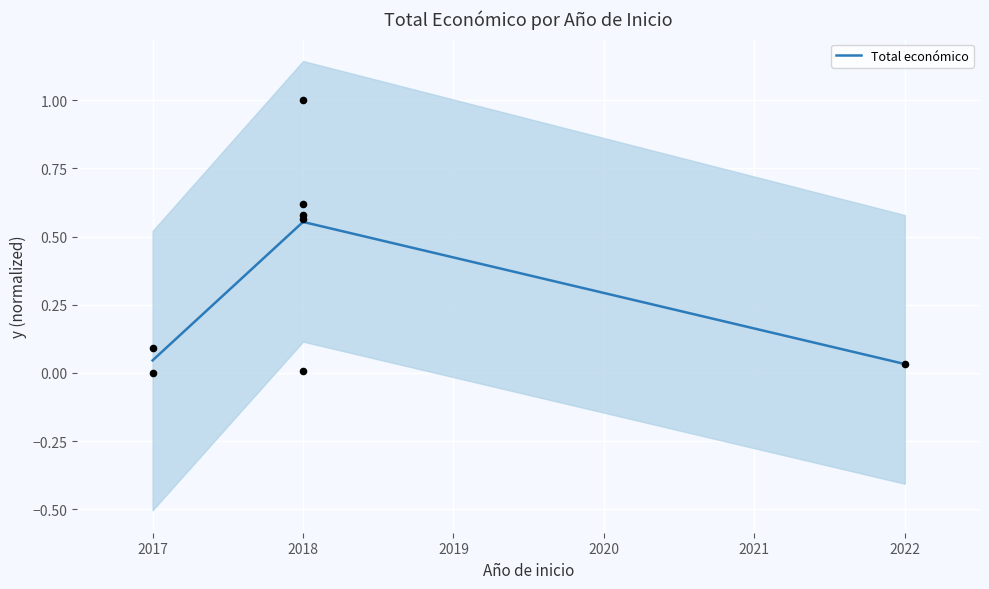

True or false: Total económico has a value of 0.3 at 2018.

False